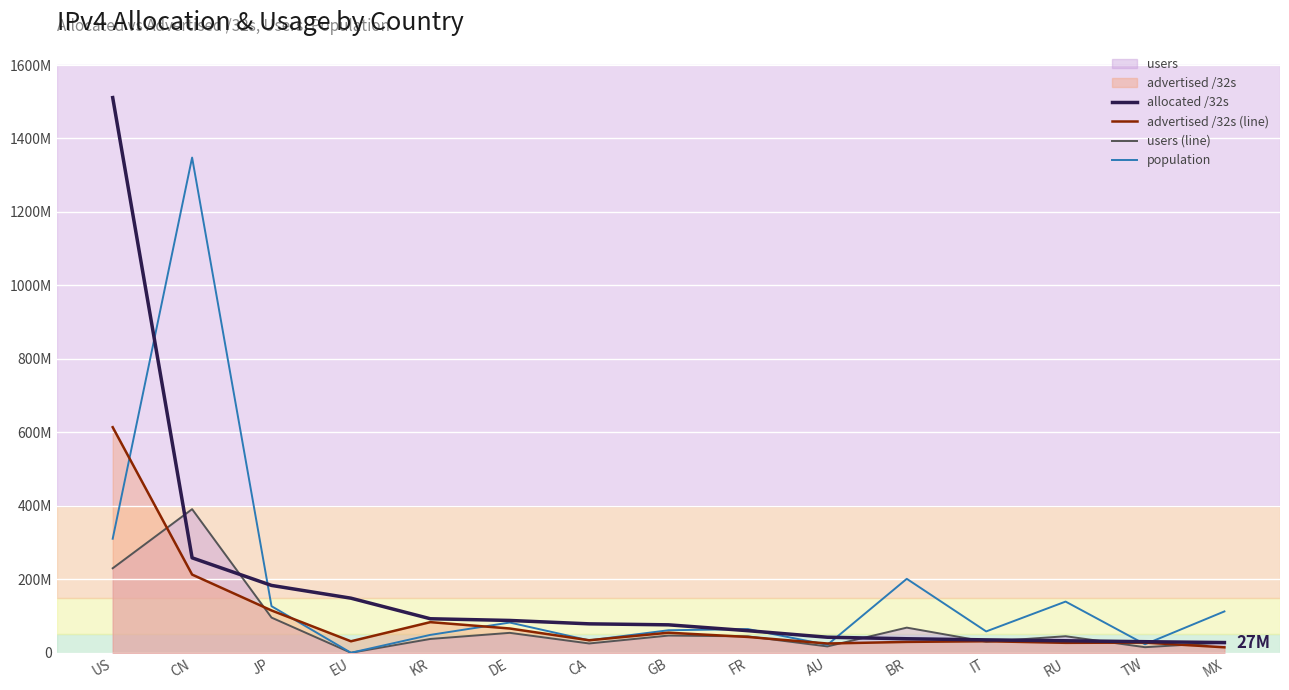

What is the greatest value displayed?

1511342336